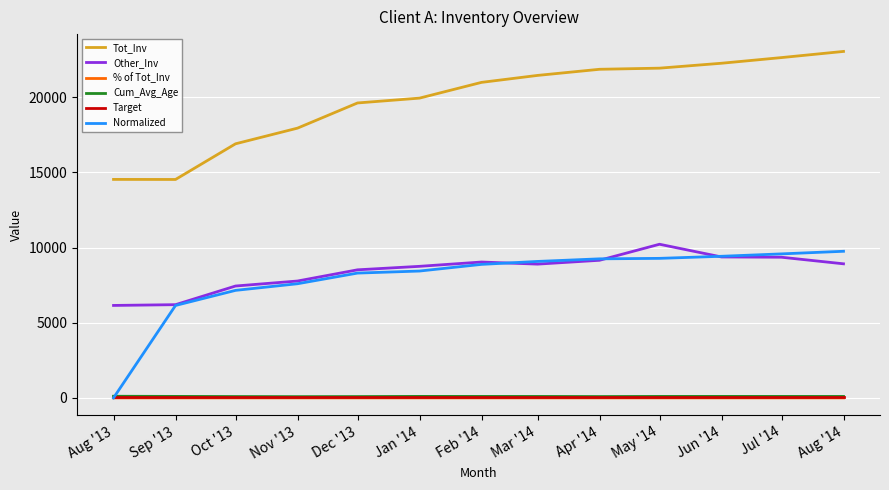

At which label does Other_Inv reach its peak?

May '14